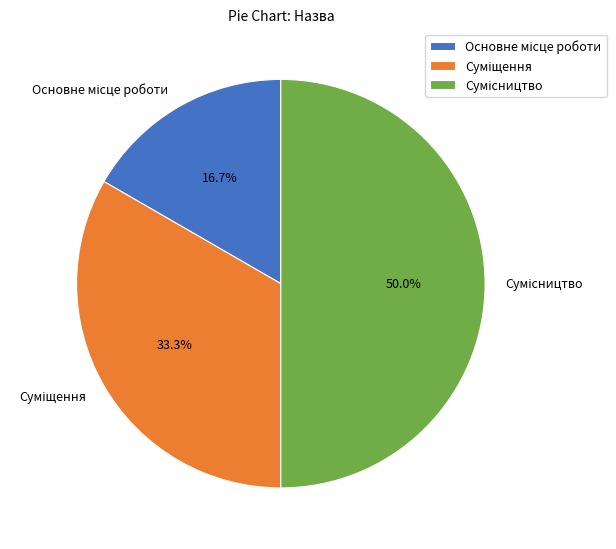

Is the sum of Основне місце роботи and Суміщення greater than half?

No